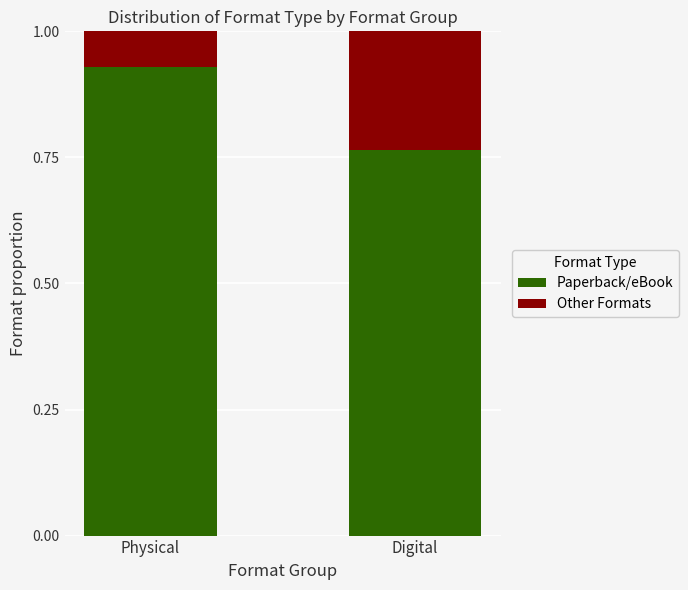

At which label does Paperback/eBook reach its minimum?

Digital